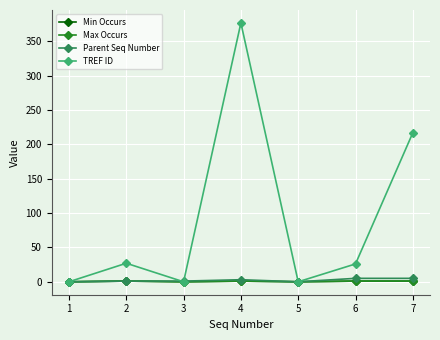

Is the value of Max Occurs at 3 greater than the value of Parent Seq Number at 2?

No